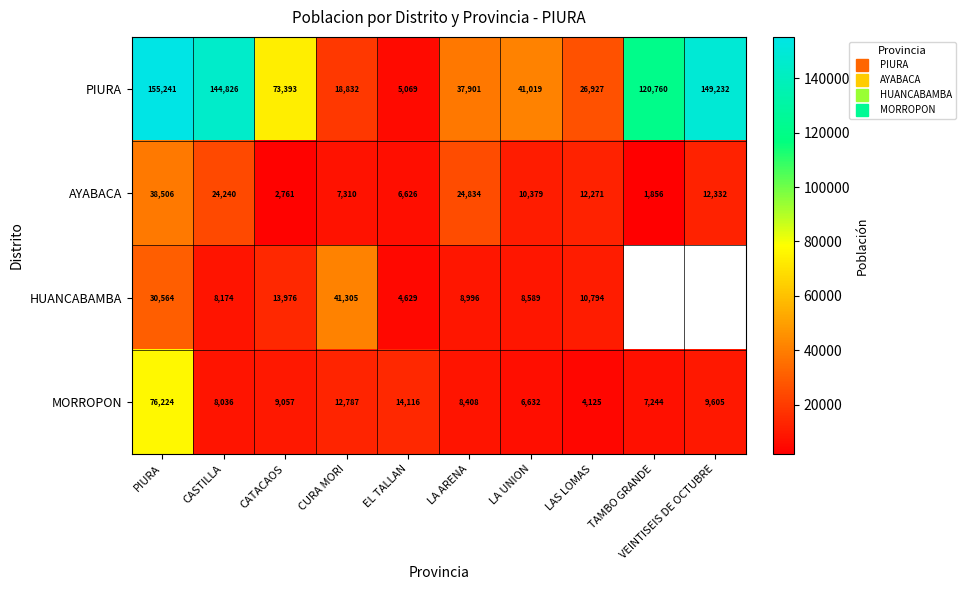

At which label does AYABACA reach its peak?

PIURA